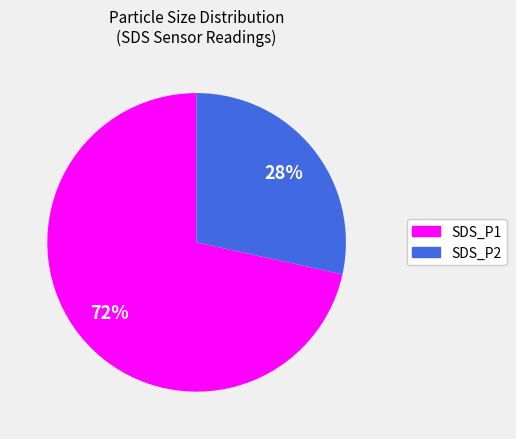

Do SDS_P2 and SDS_P1 together represent more than half of the pie?

Yes